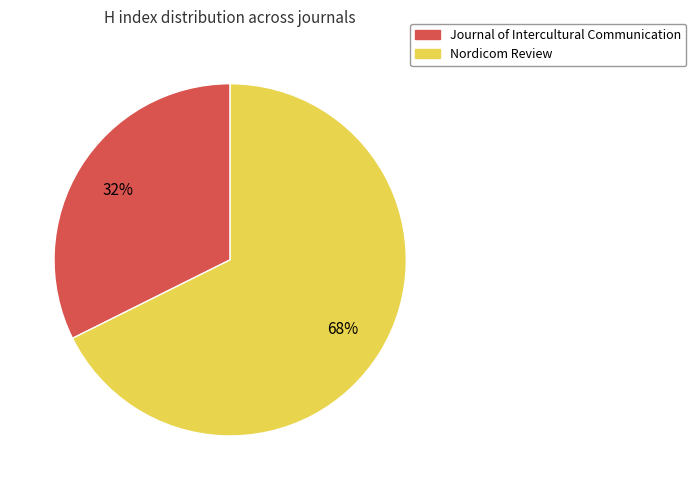

True or false: Nordicom Review accounts for 82% of the total.

False